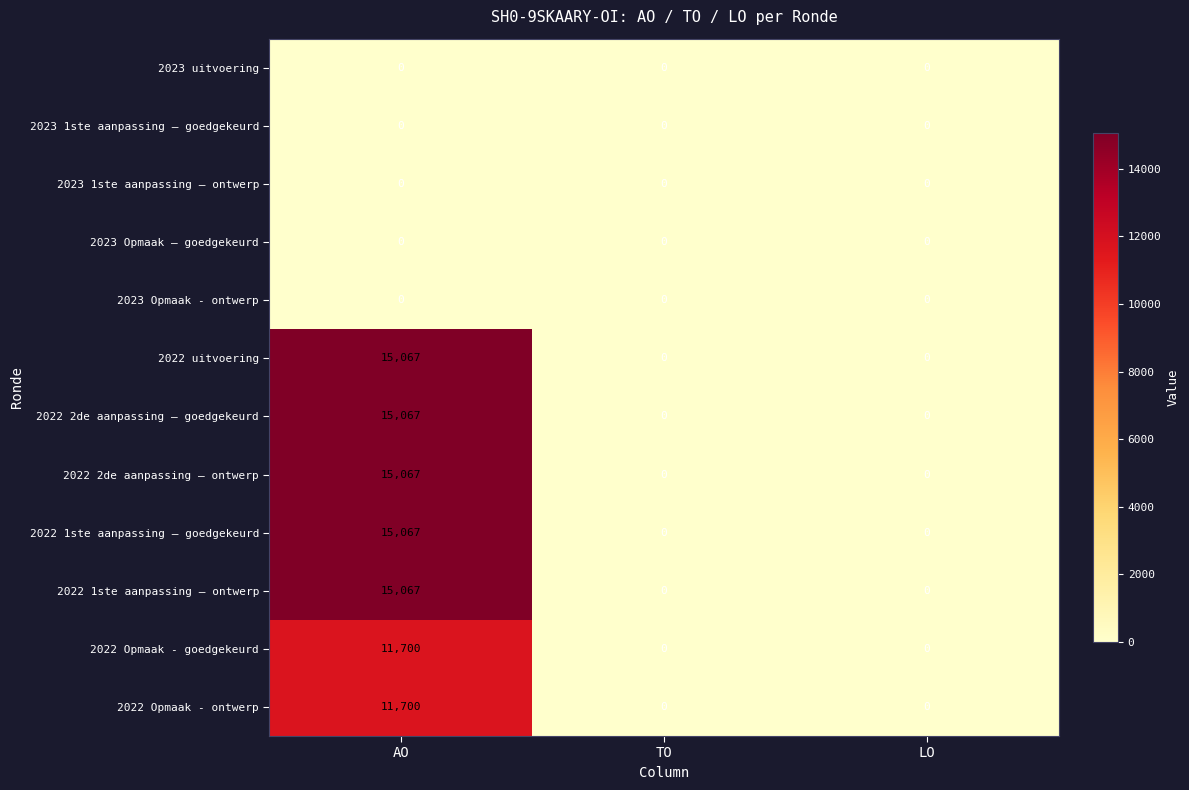

How many values in the 2022 uitvoering series exceed 0?

1